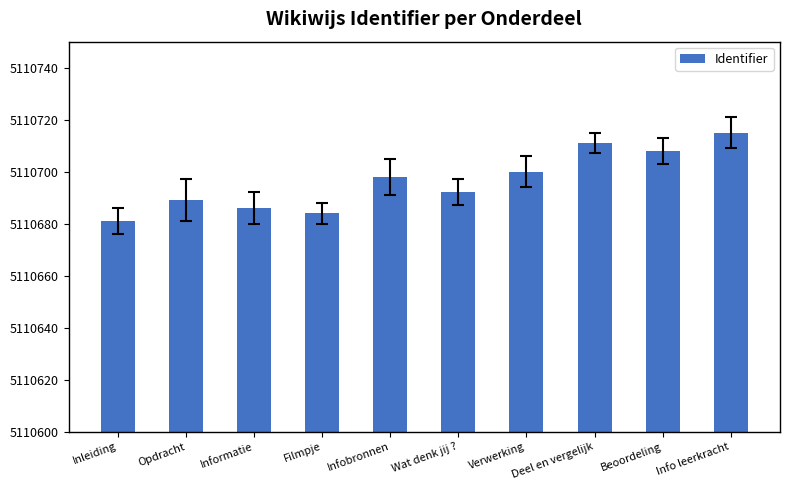

How many distinct data groups are displayed?

1